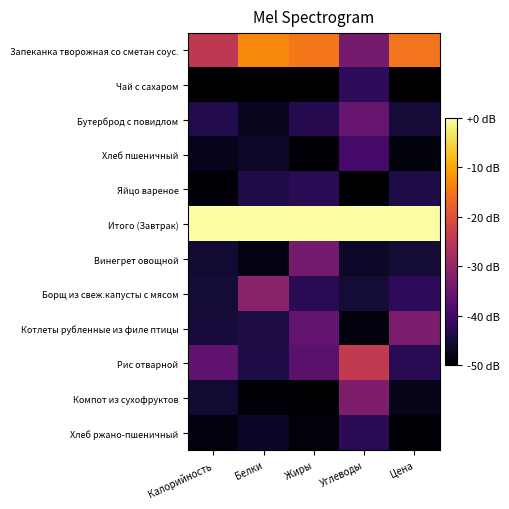

What is the smallest value displayed?

-50.0